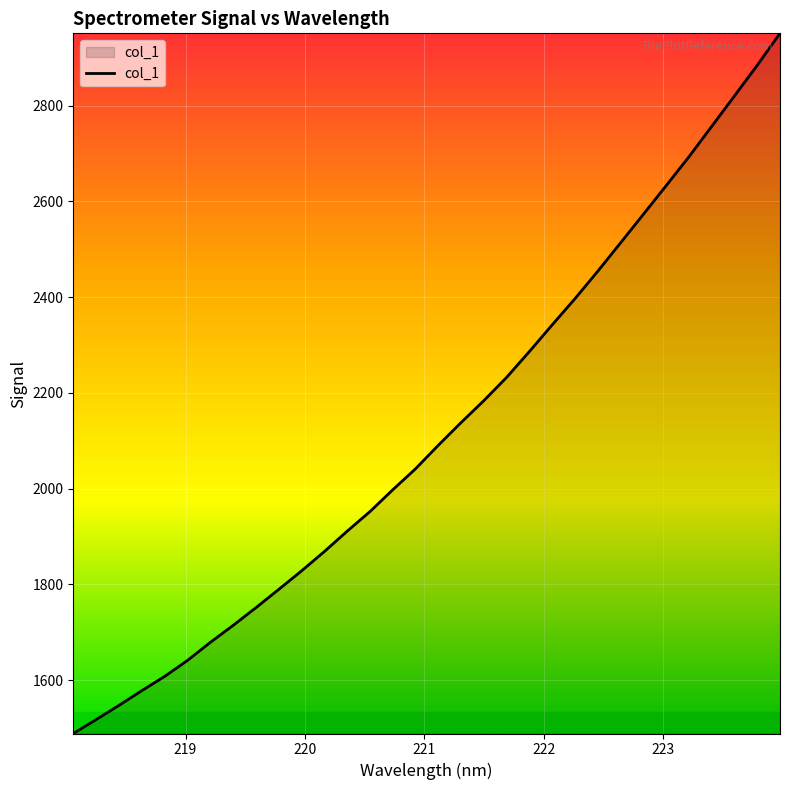

True or false: the data has more than 1 interior local peaks.

False